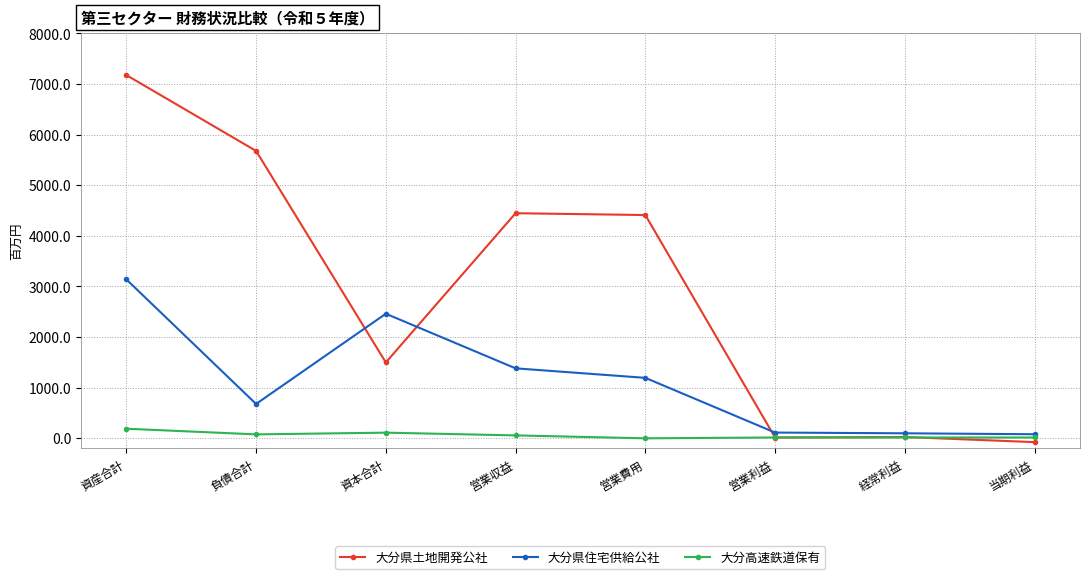

What is the difference between the maximum and minimum values in the 大分高速鉄道保有 series?

190.0